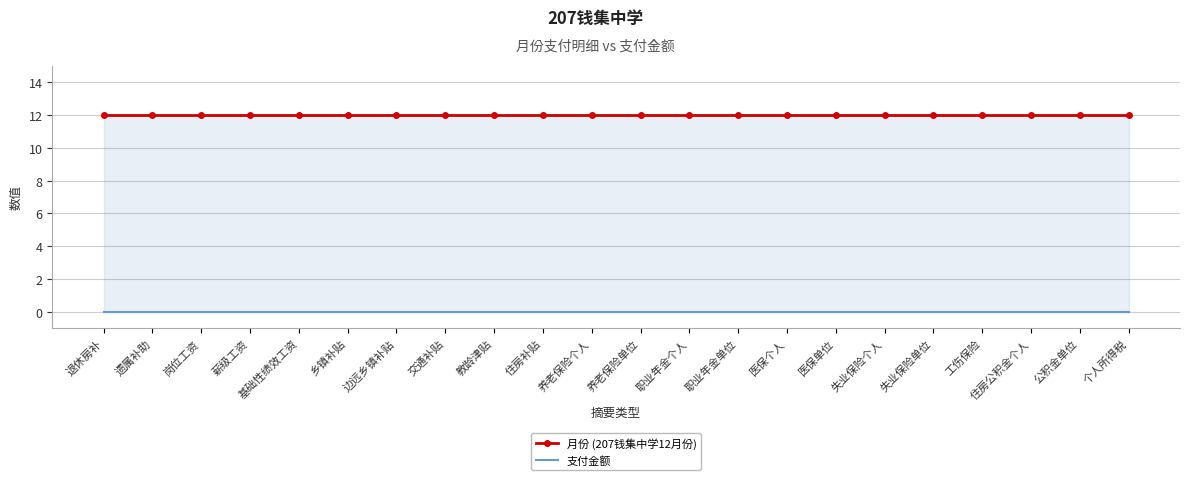

True or false: 月份 (207钱集中学12月份) has more than 0 interior local peaks.

False